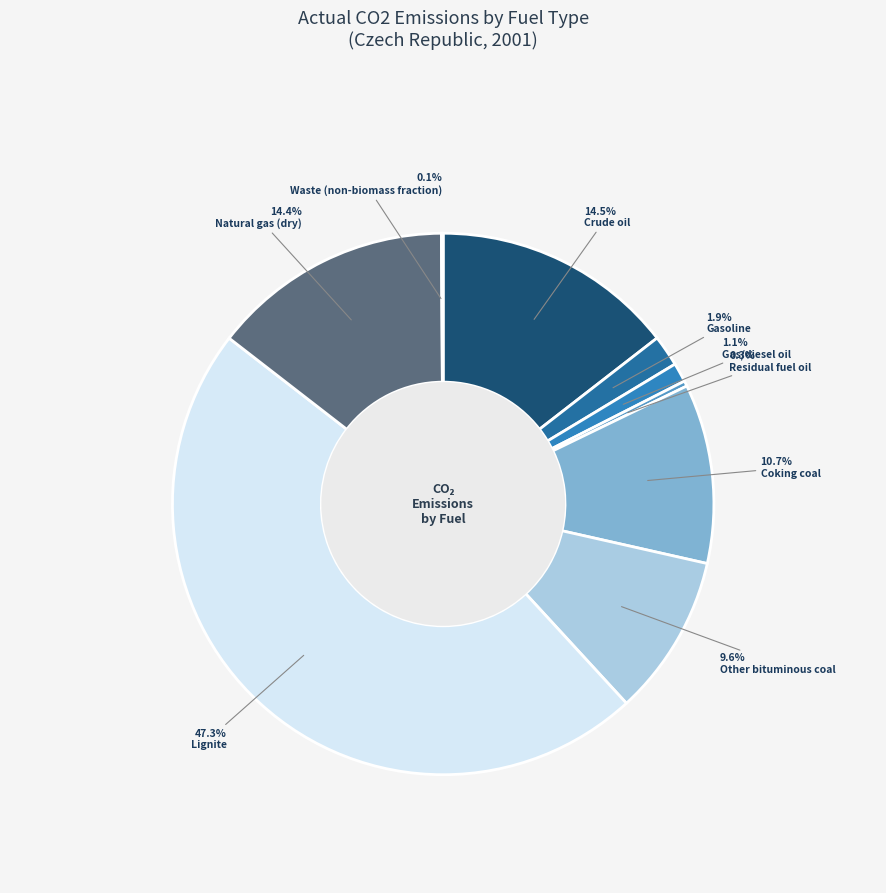

What is the smallest slice in the pie chart?

Waste (non-biomass fraction)